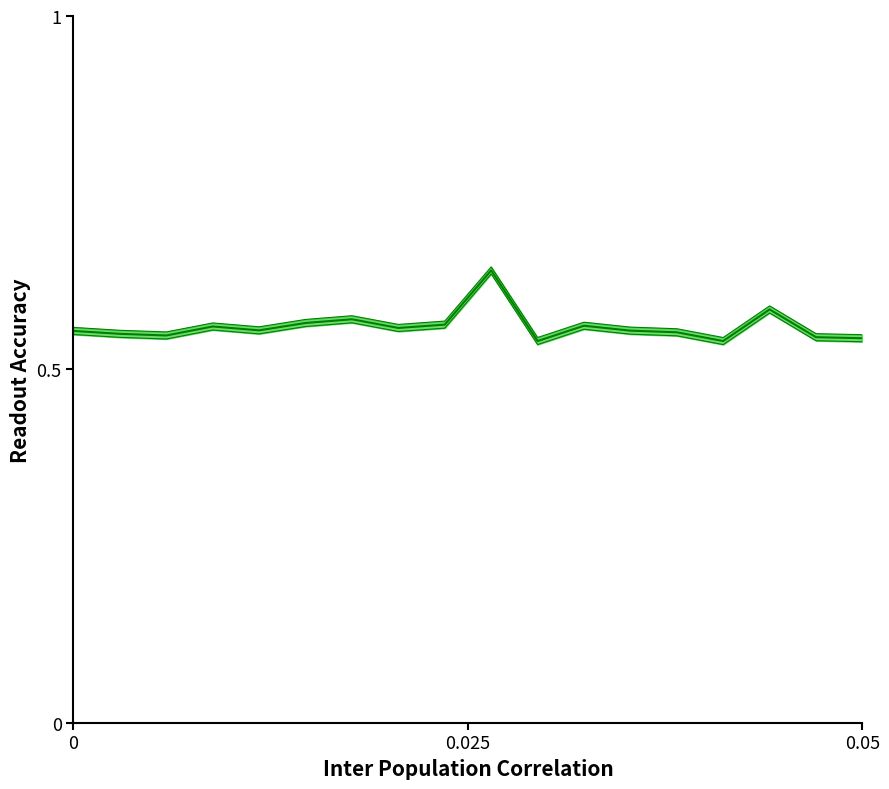

True or false: the data has more than 2 interior local peaks.

True